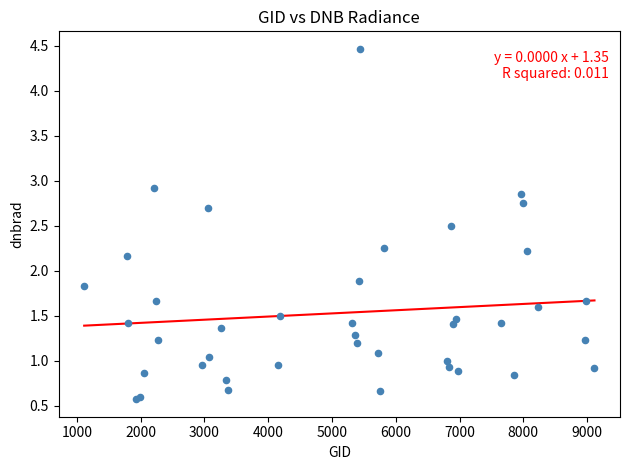

What Y value in the scatter plot is closest to 2?

1.9